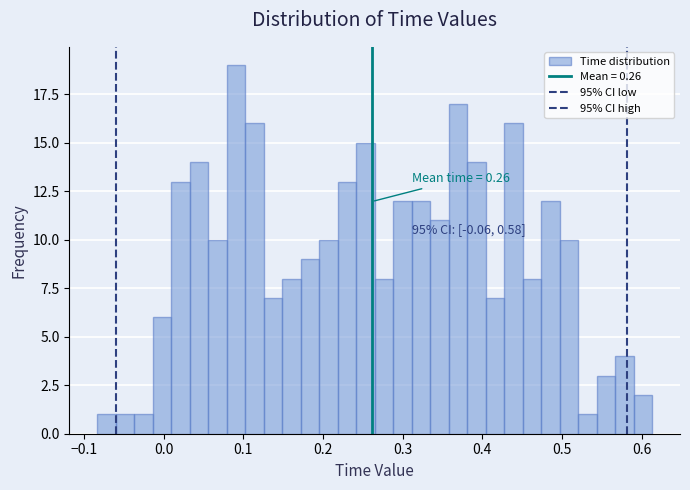

Around what value on the x-axis is the tallest bar? Give the approximate position of its centre, as read against the axis.

0.09